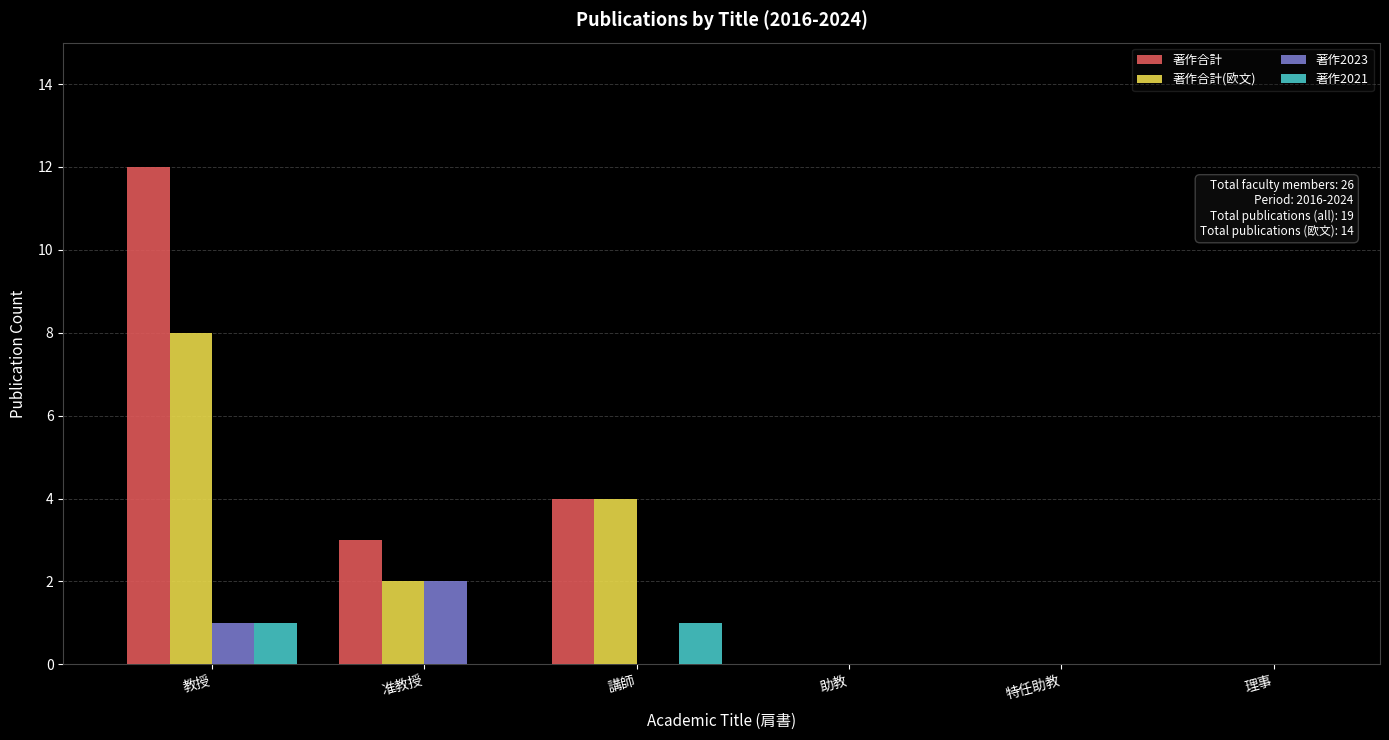

How many categories are shown in the chart?

6